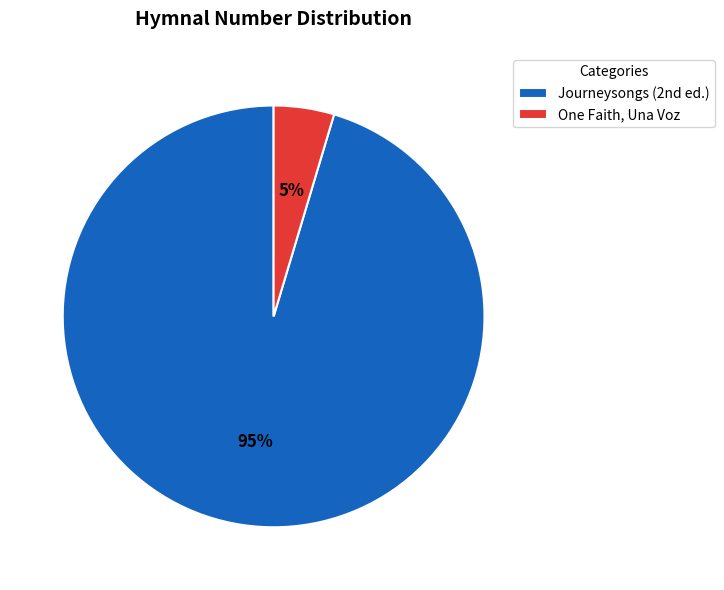

True or false: One Faith, Una Voz accounts for 5% of the total.

True